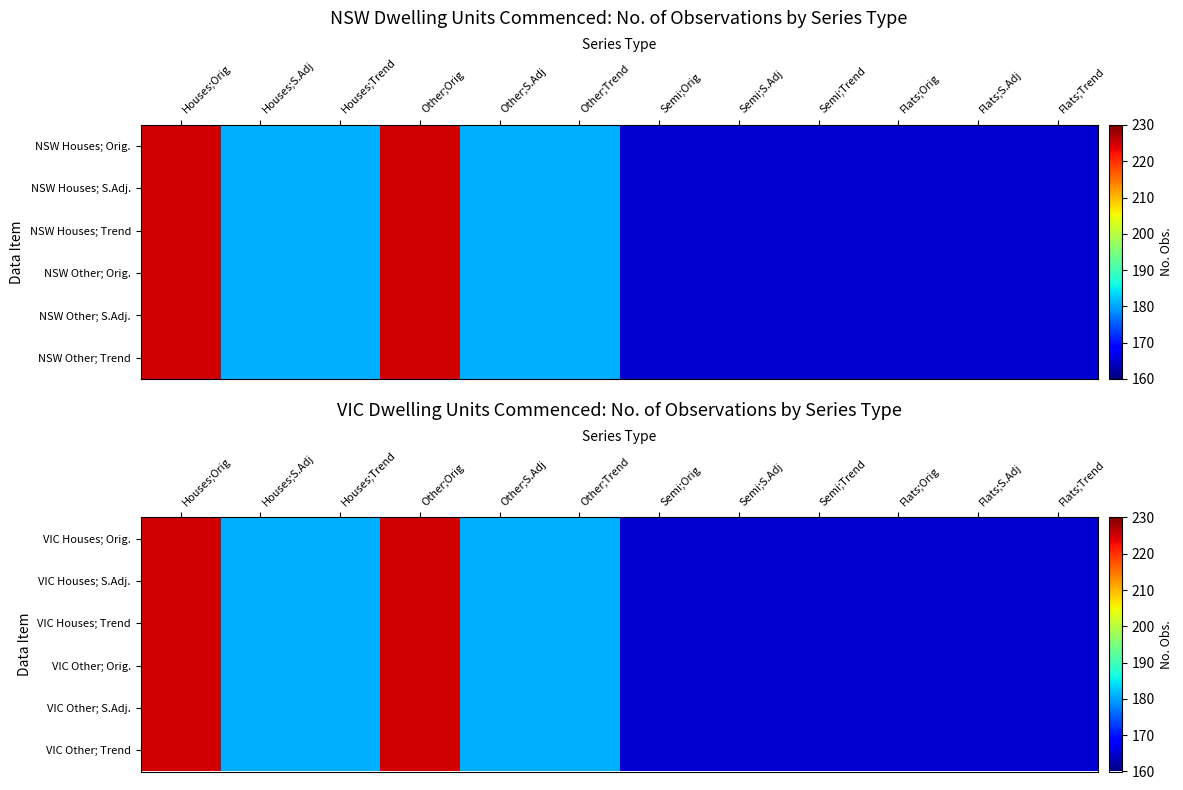

Is the value of VIC Houses; Orig. at Houses;Trend greater than the value of VIC Other; Trend at Other;Orig?

No